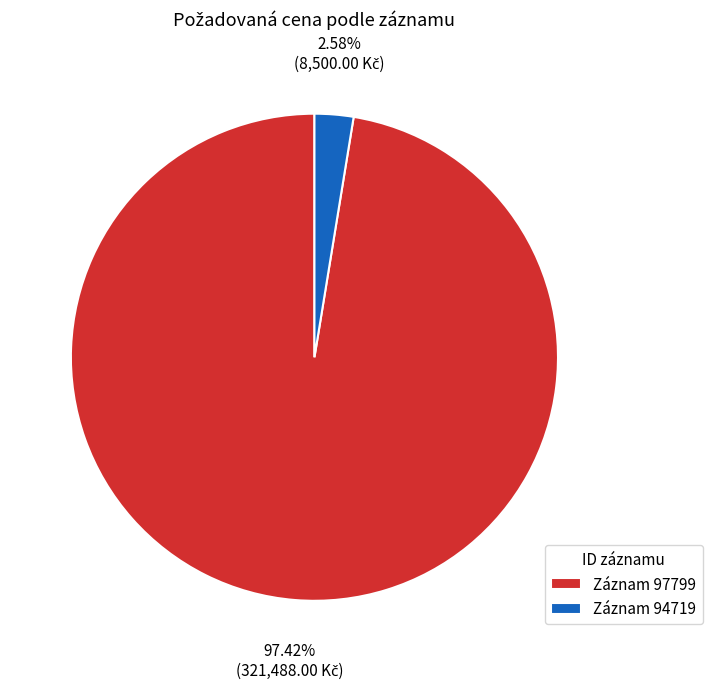

Which slice represents more than half of the pie?

Záznam 97799